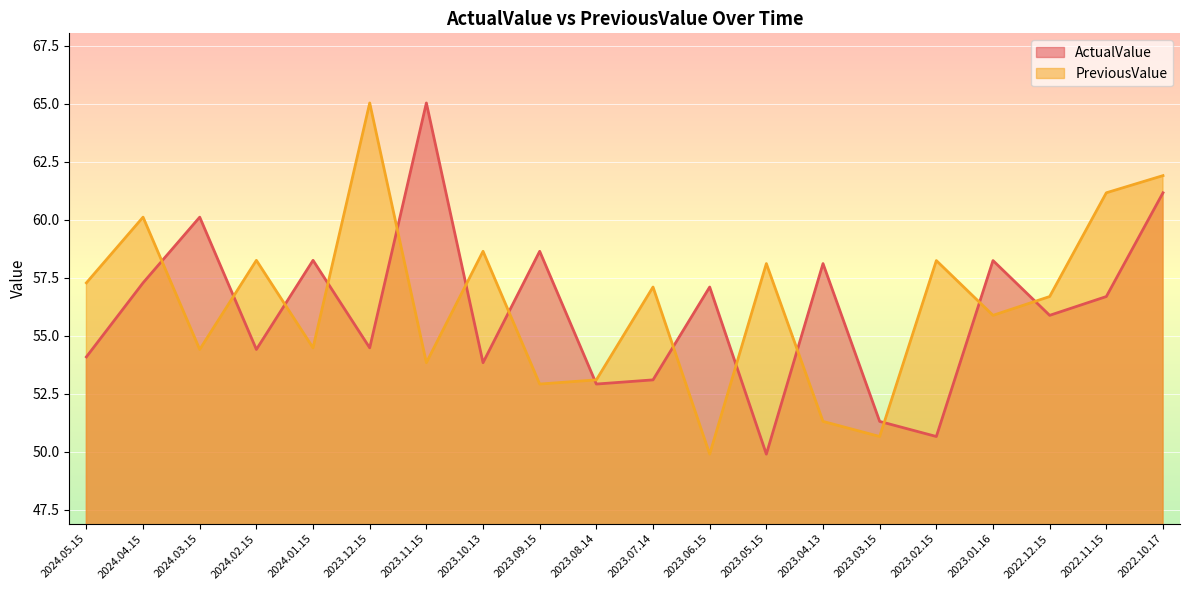

How many lines are shown in the chart?

2